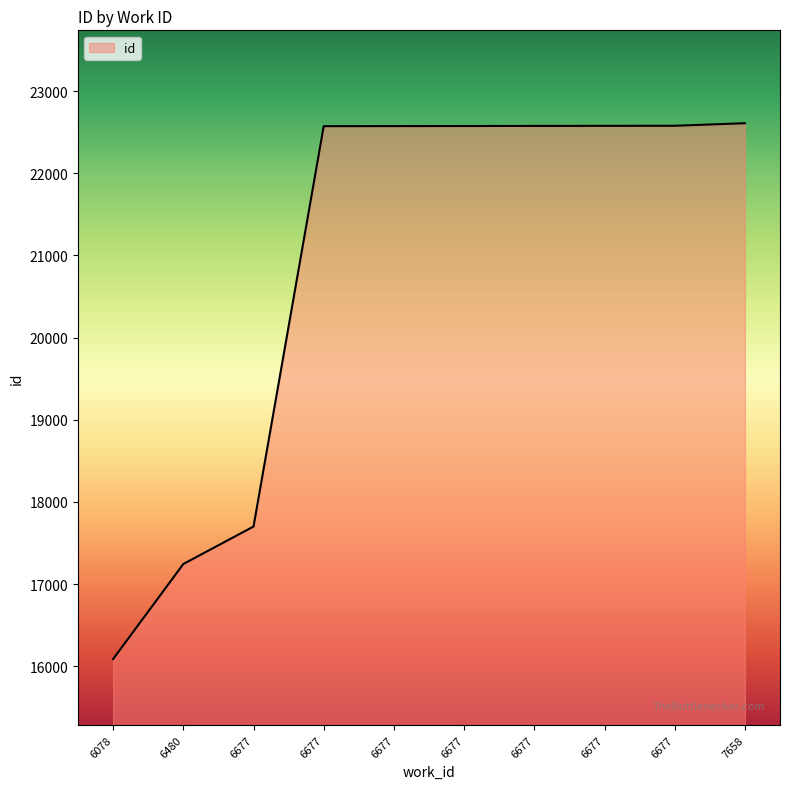

At which label does the data first exceed 22576?

6677